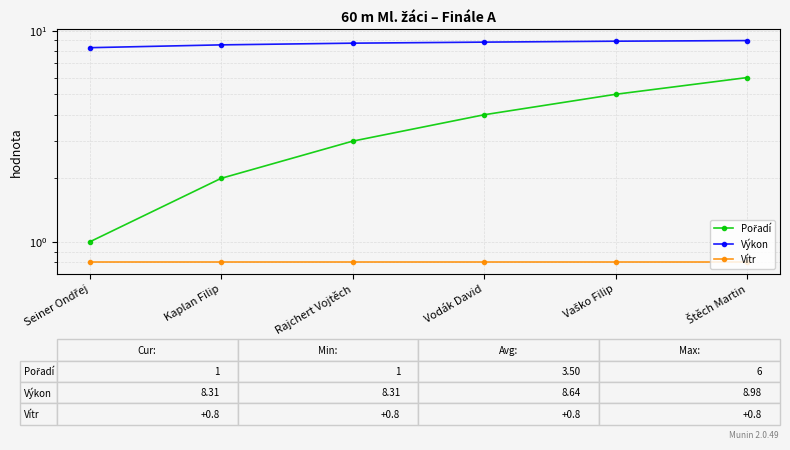

What is the sum of all Pořadí values?

21.0